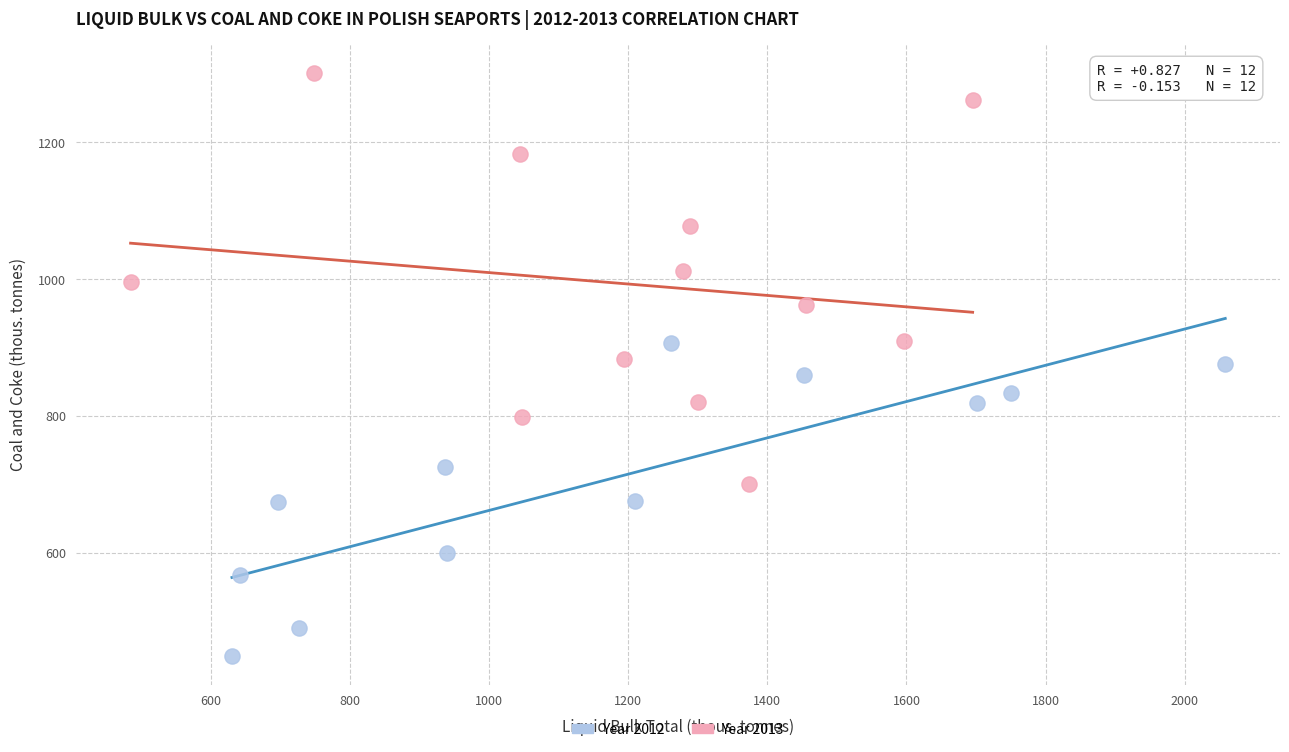

Which series contains the highest Y value?

Year 2013